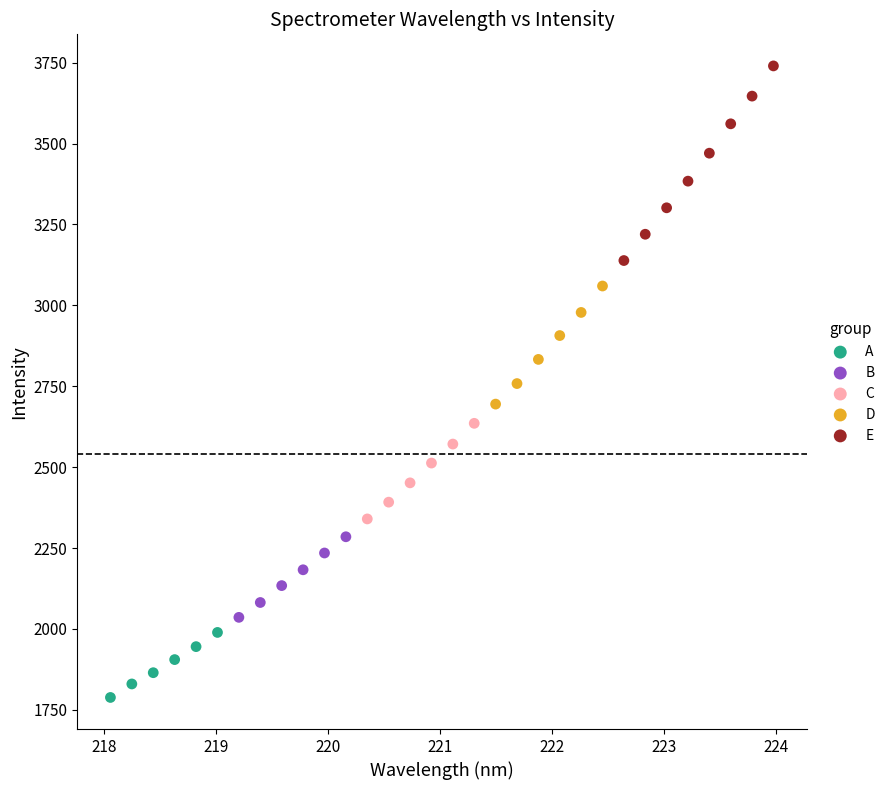

Which series contains the highest Y value?

E